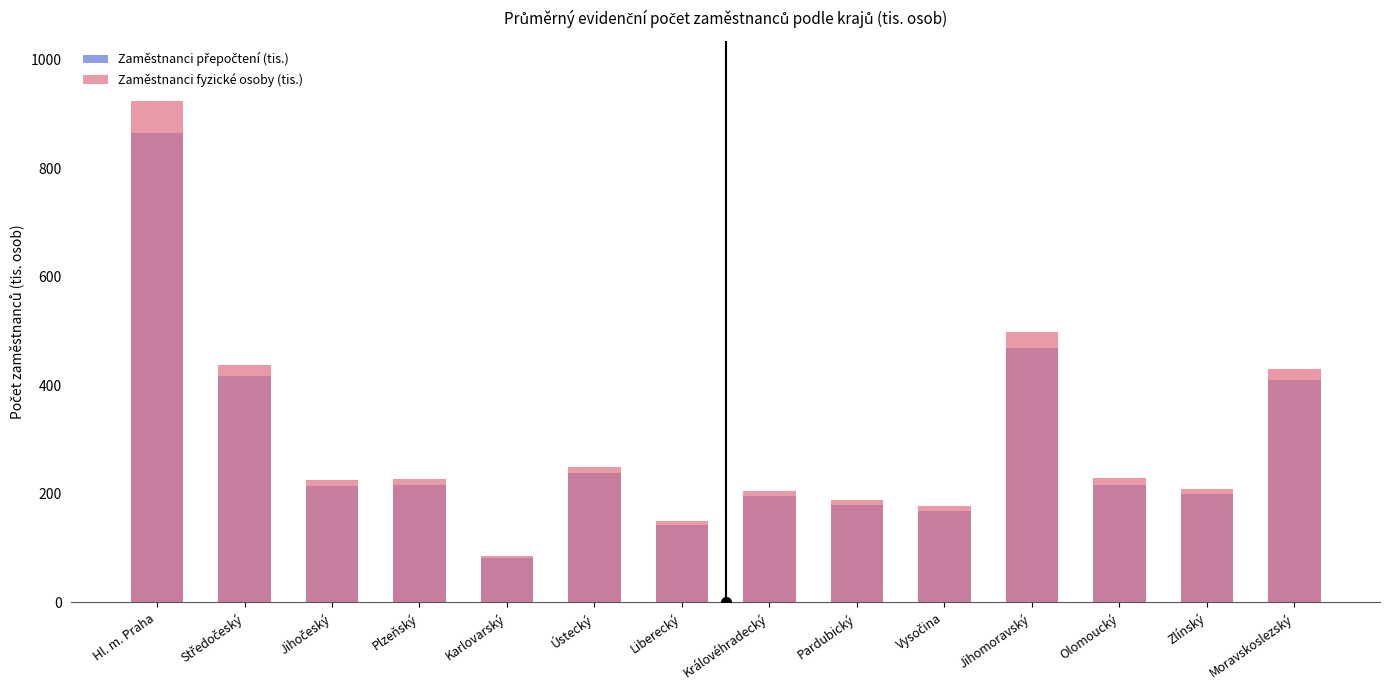

Between Moravskoslezský and Karlovarský, which is larger?

Moravskoslezský